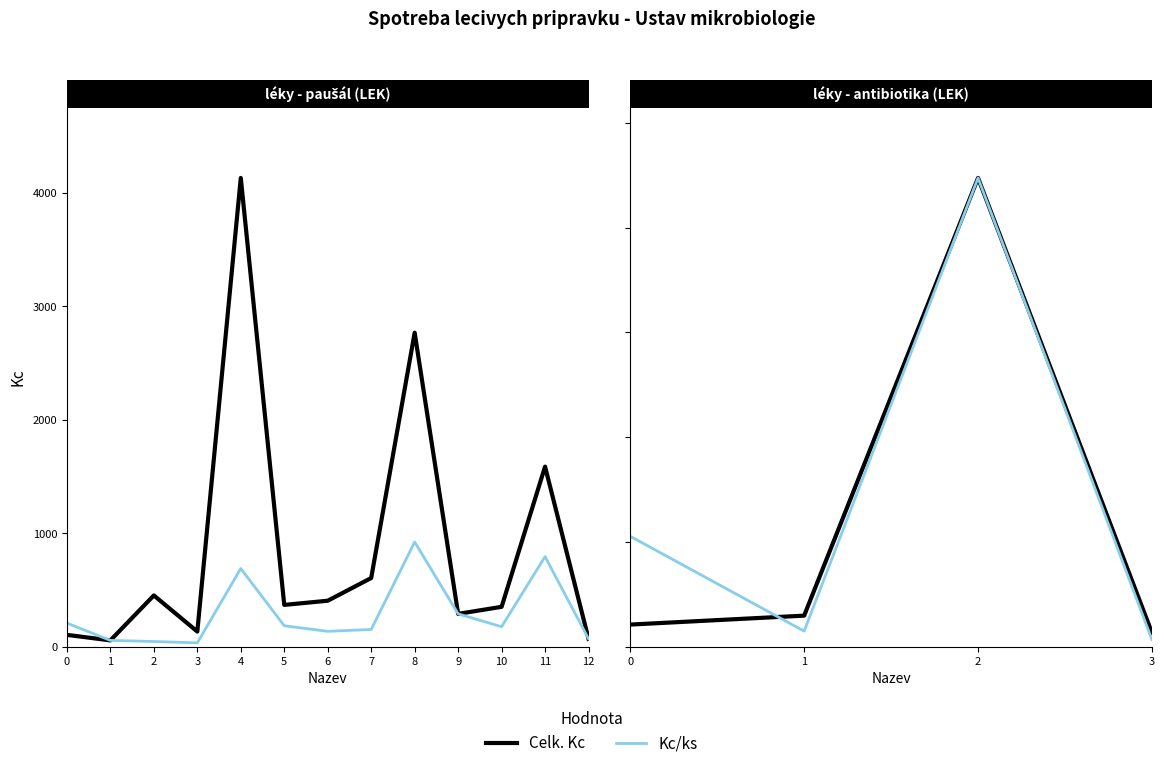

Is it true that Celk. Kc equals 2237.7 at 2?

True